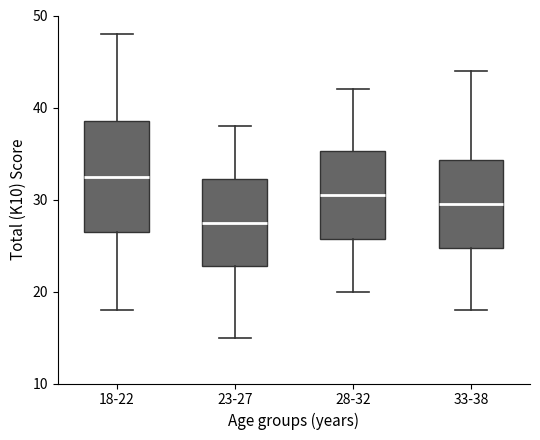

Comparing the boxes themselves (not the whiskers), which one is the tallest?

18-22